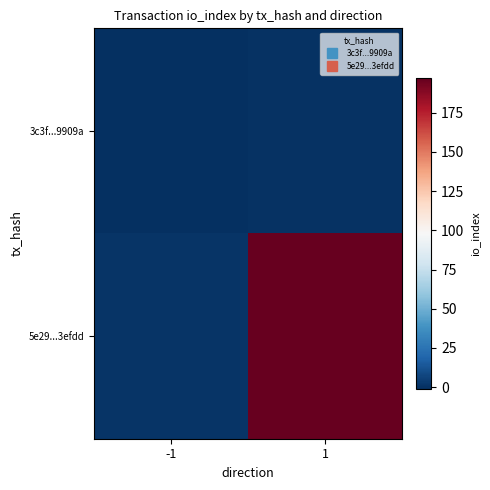

Reading left to right, list all the values displayed in this chart.

3c3f...9909a: -1=-1	1=0
5e29...3efdd: -1=1	1=197